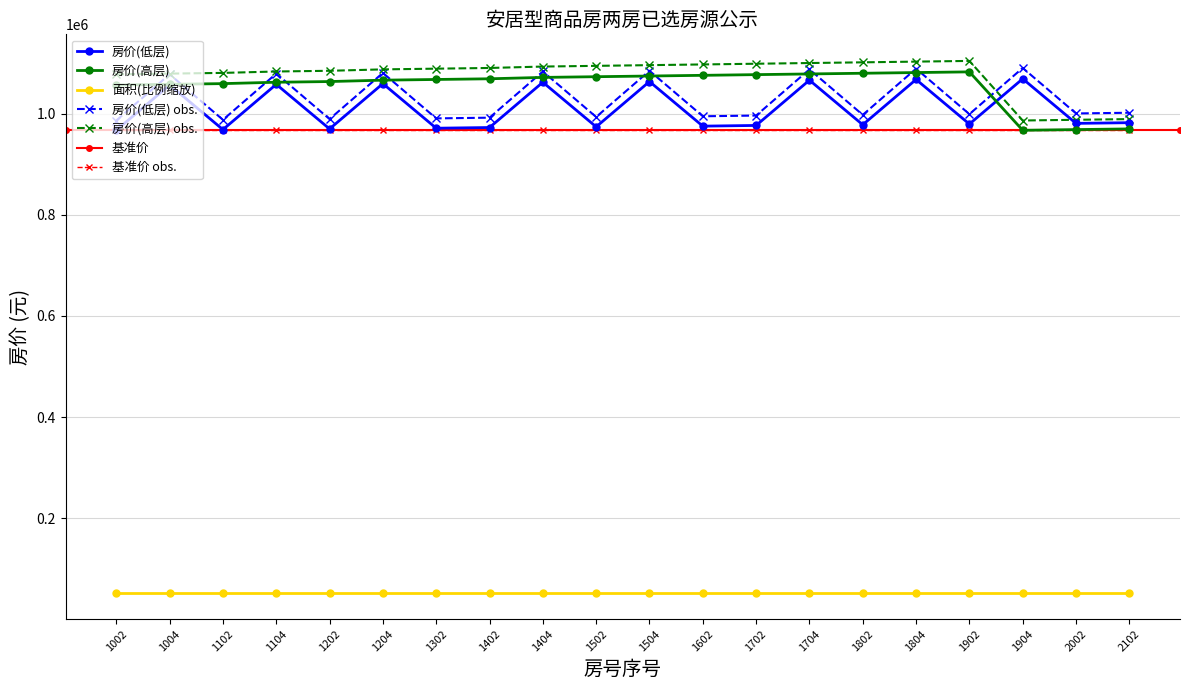

At how many categories does at least one series exceed 974542?

20